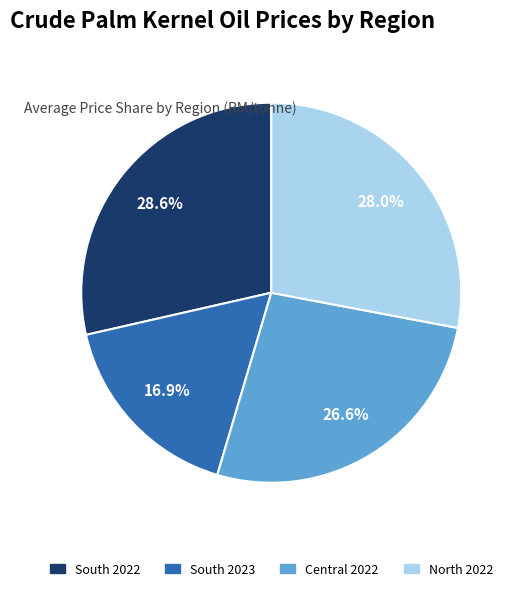

Rank the categories by value from lowest to highest.

South 2023, Central 2022, North 2022, South 2022